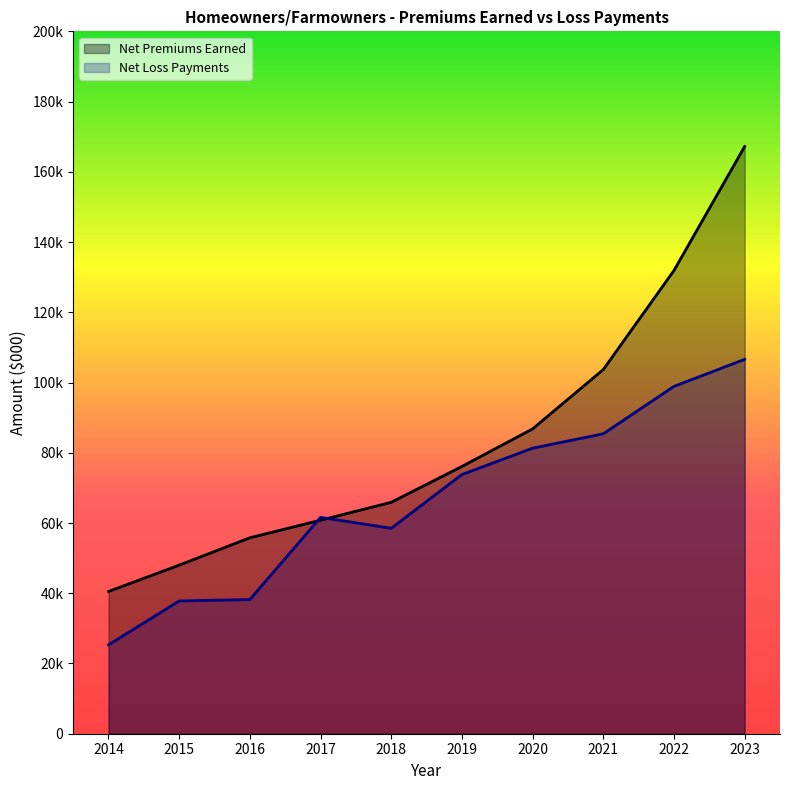

What are all the series names shown in the legend?

Net Premiums Earned, Net Loss Payments